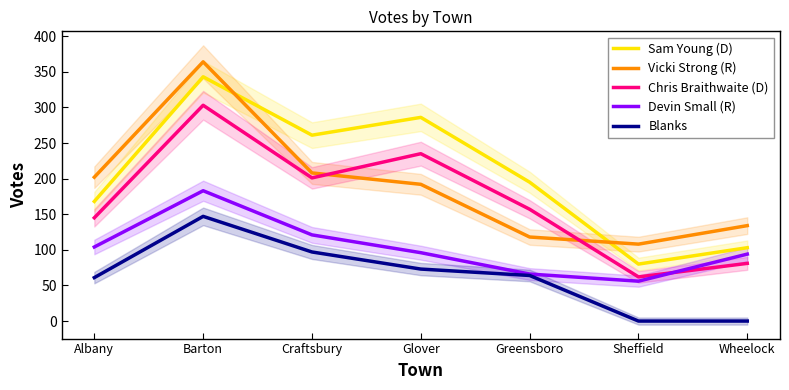

What is the label of the 6th point from the left?

Sheffield